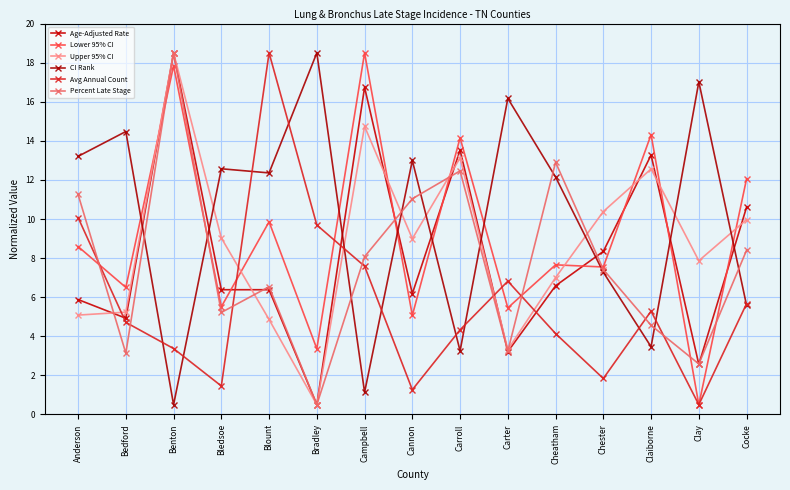

What is the label of the 10th point from the left?

Carter